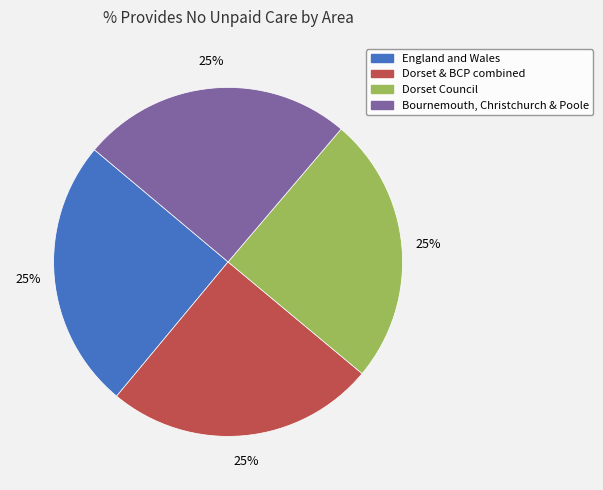

The Dorset Council slice represents 25% of the pie. True or false?

True